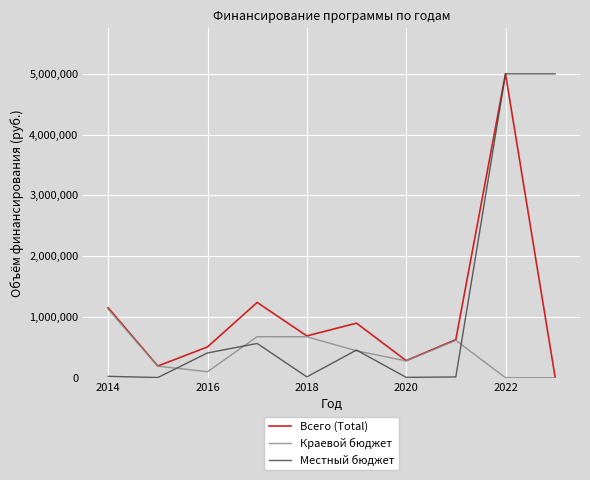

What is the highest value of the Местный бюджет series?

5000000.0